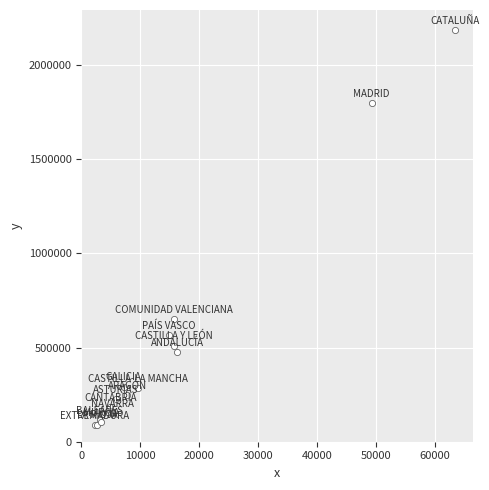

What Y value in the scatter plot is closest to 1137737?

650352